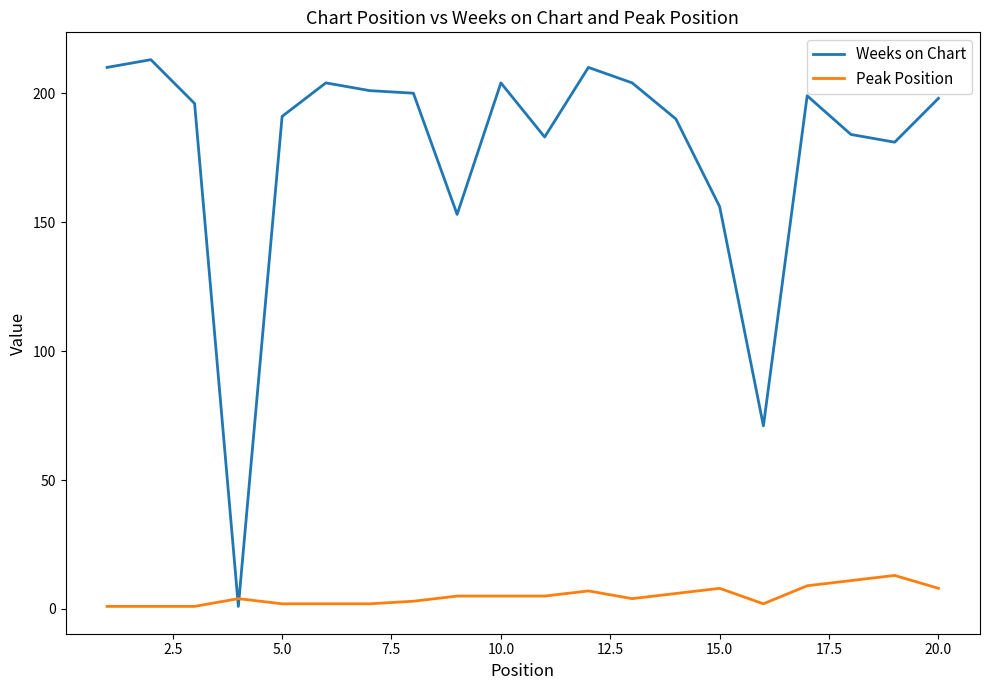

How many intersections are there between Weeks on Chart and Peak Position?

2